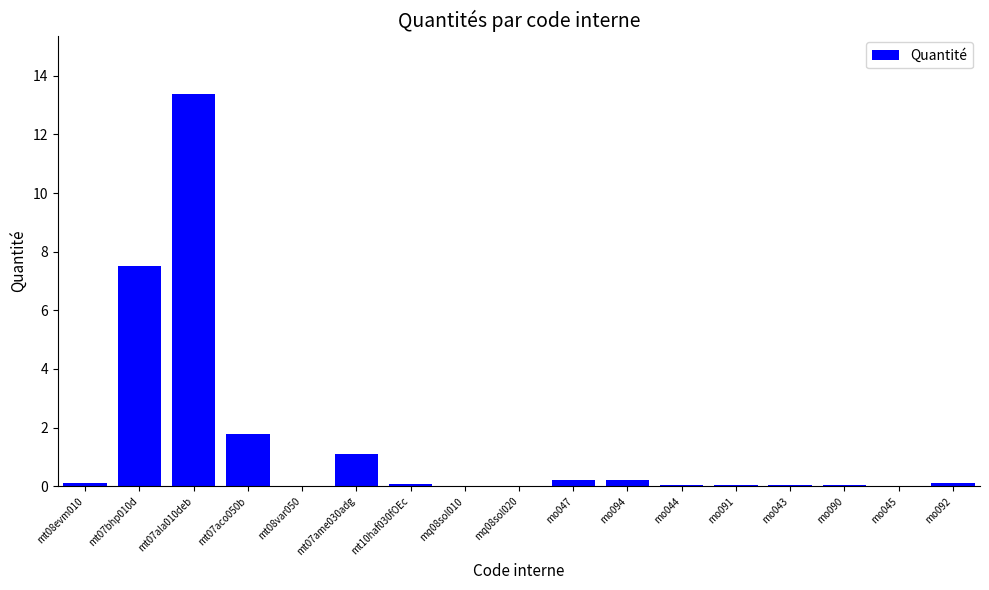

What is the sum of all values?

24.8